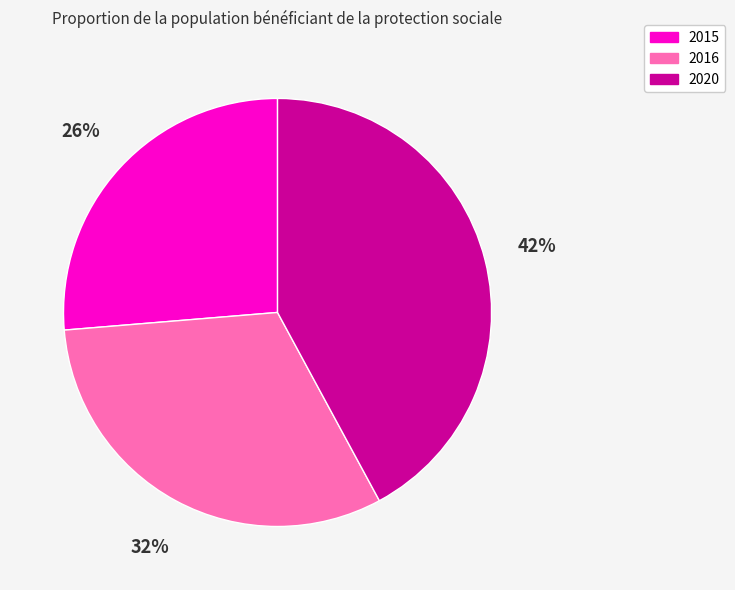

Which has a higher value, 2020 or 2015?

2020